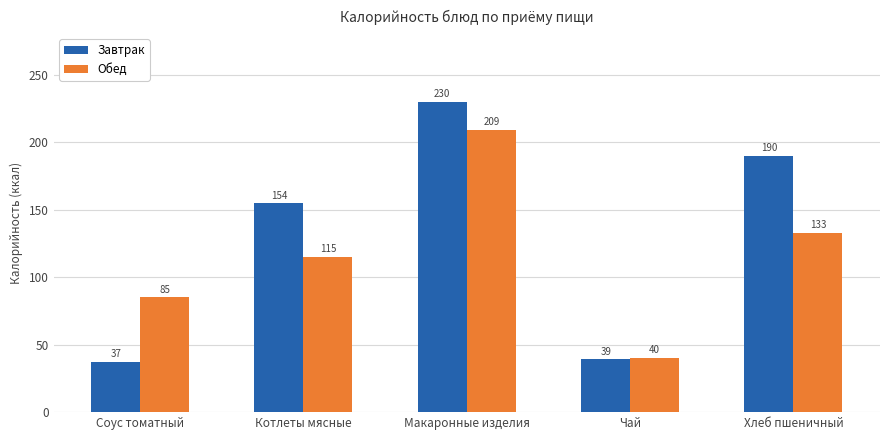

What is the label of the 3rd bar from the left?

Макаронные изделия